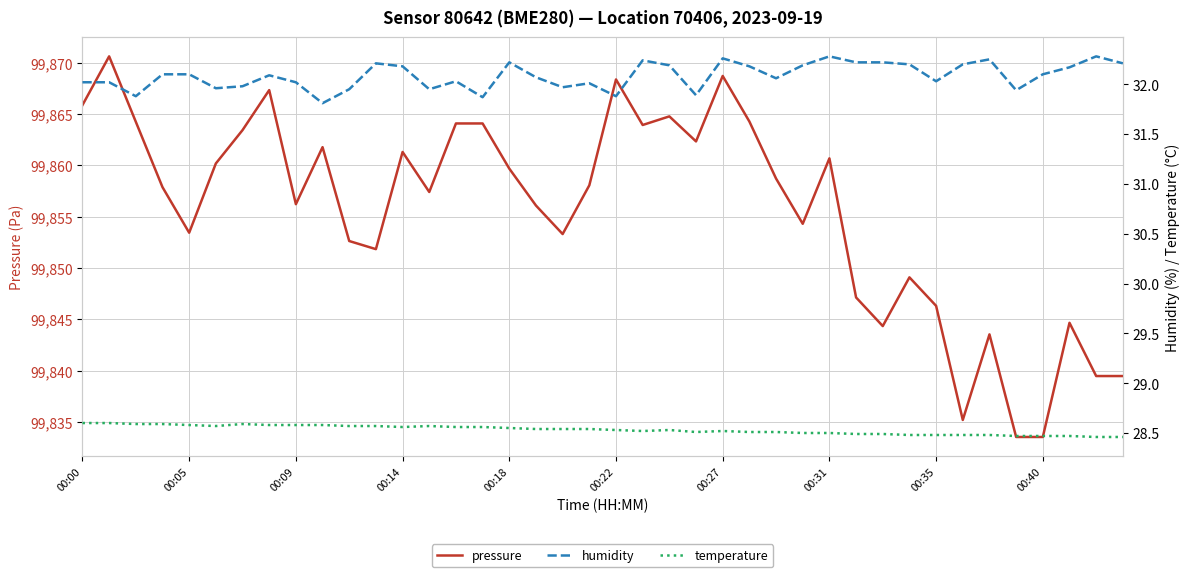

Where is temperature nearest to the value 28?

38